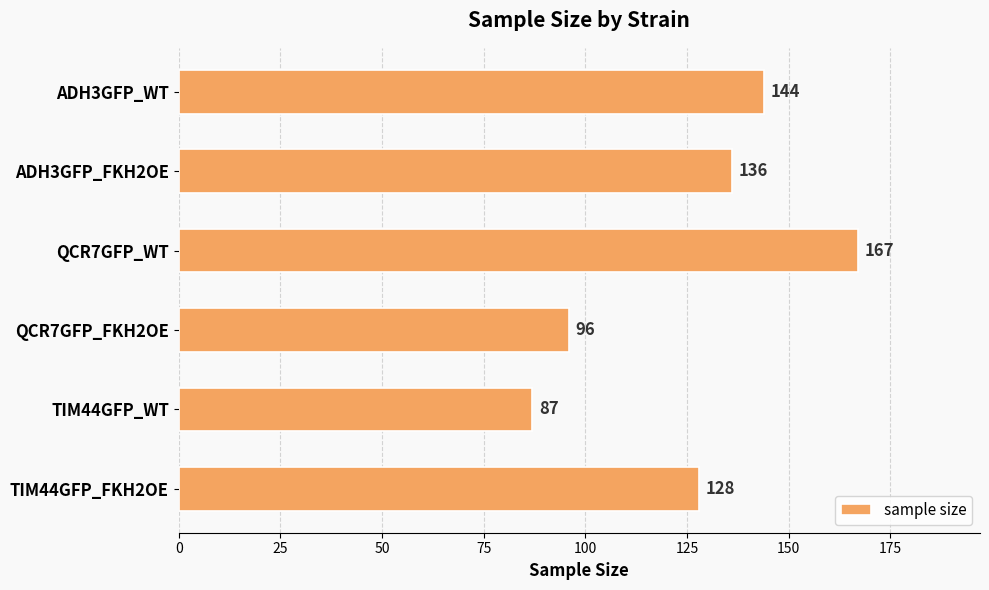

Between ADH3GFP_WT and QCR7GFP_WT, which is larger?

QCR7GFP_WT